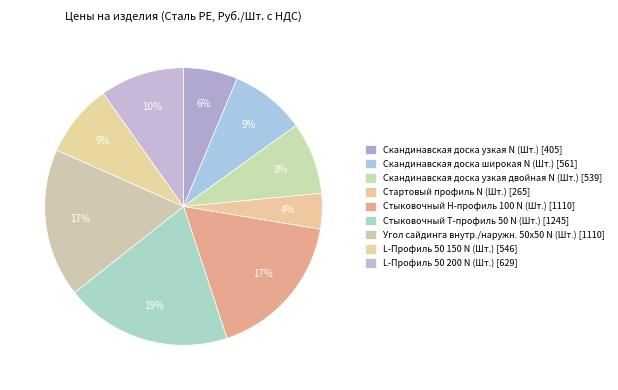

Count the number of slices in the pie.

9